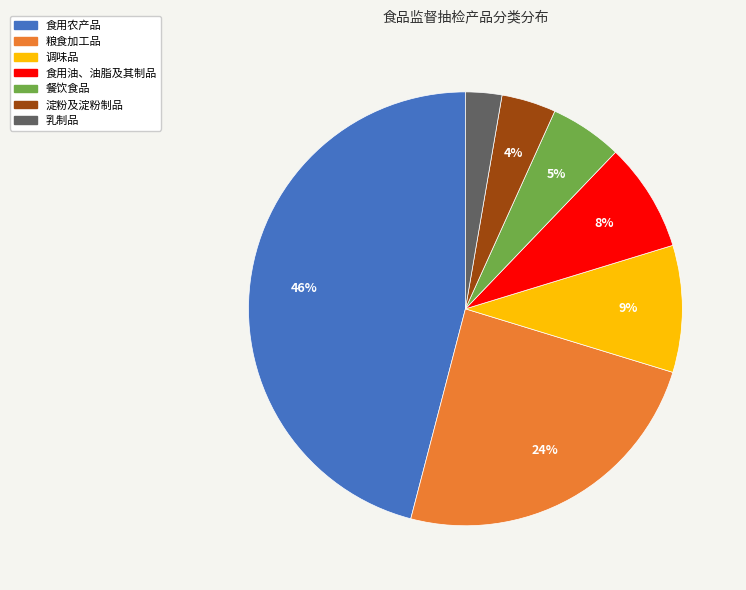

Is it true that 食用农产品 is 46% of the pie?

True